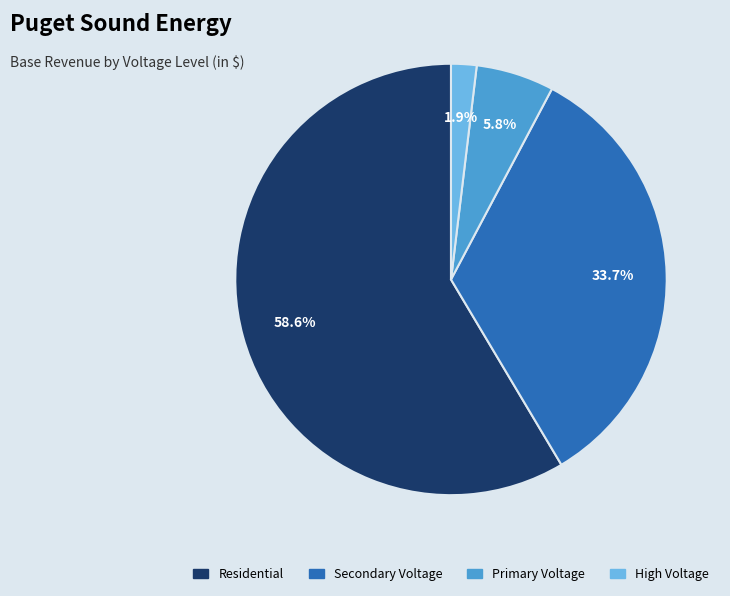

Which slice is the smallest?

High Voltage